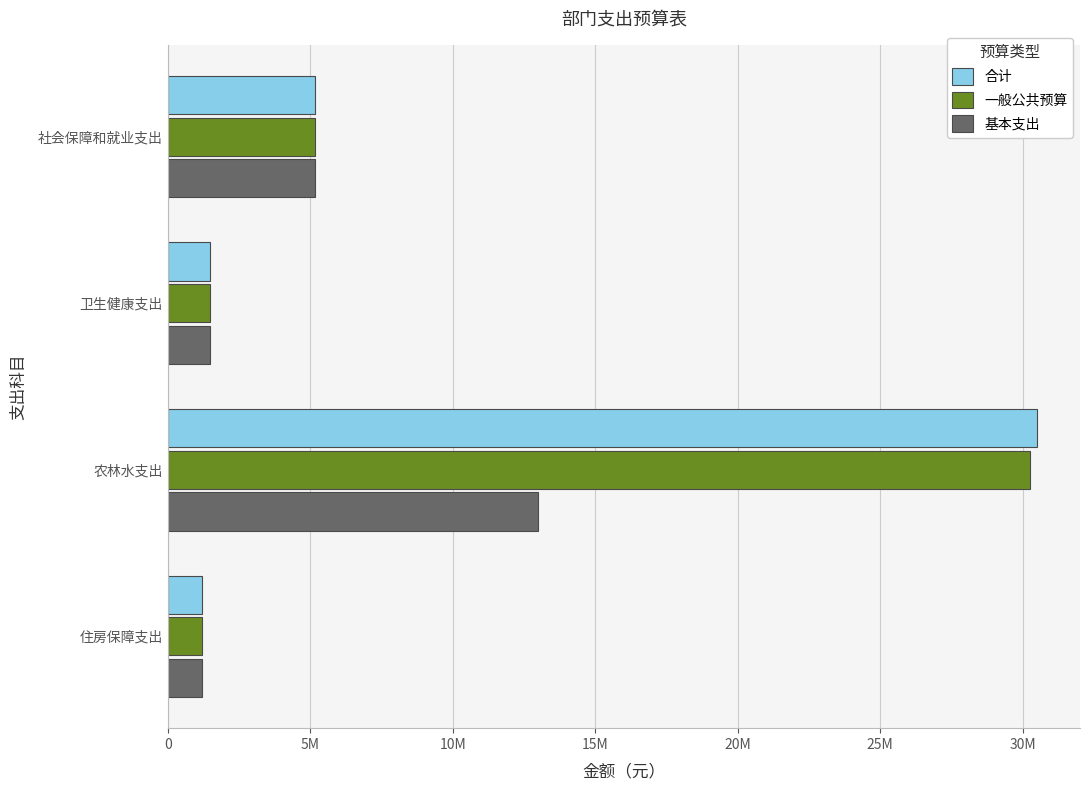

What are all the series names shown in the legend?

合计, 一般公共预算, 基本支出